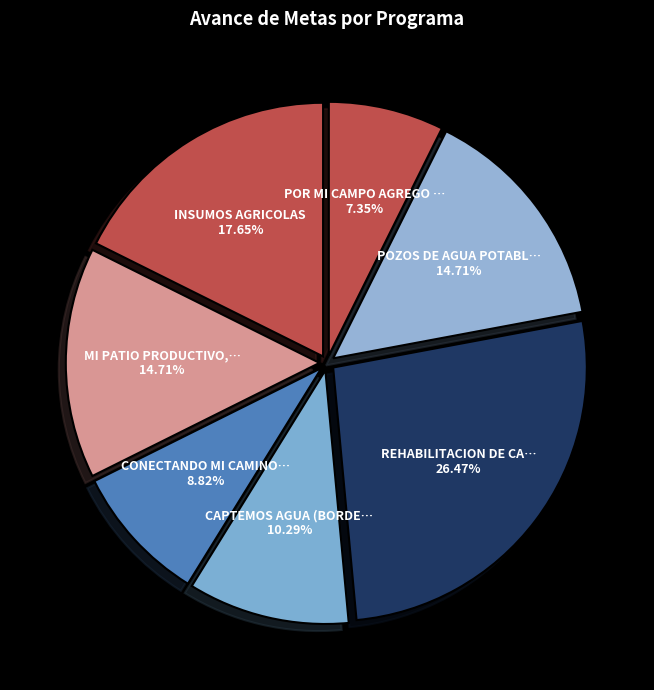

Count the number of slices in the pie.

7